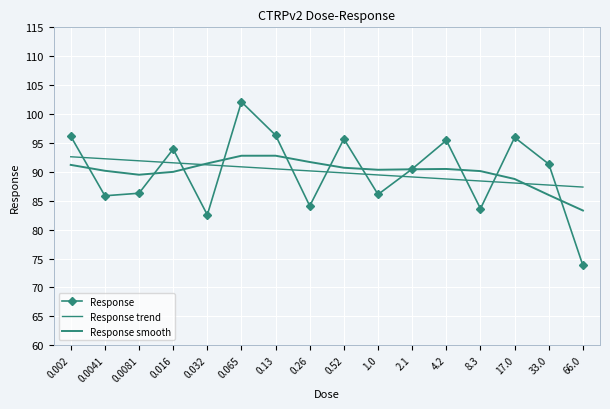

How many values in the Response series exceed 91?

8